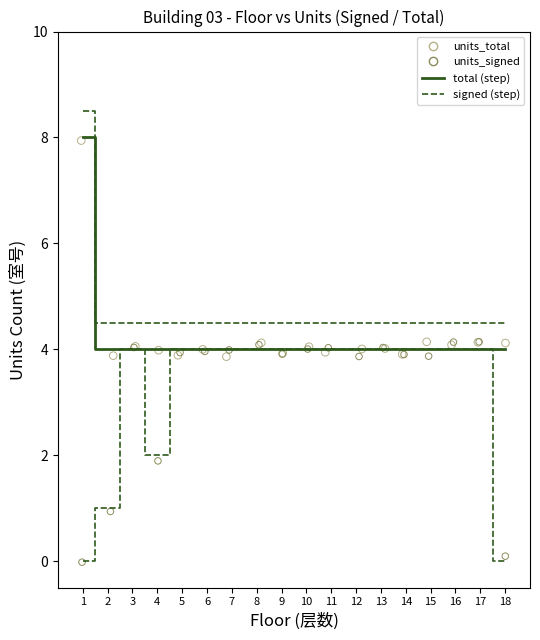

Which series reaches the maximum Y coordinate?

units_total